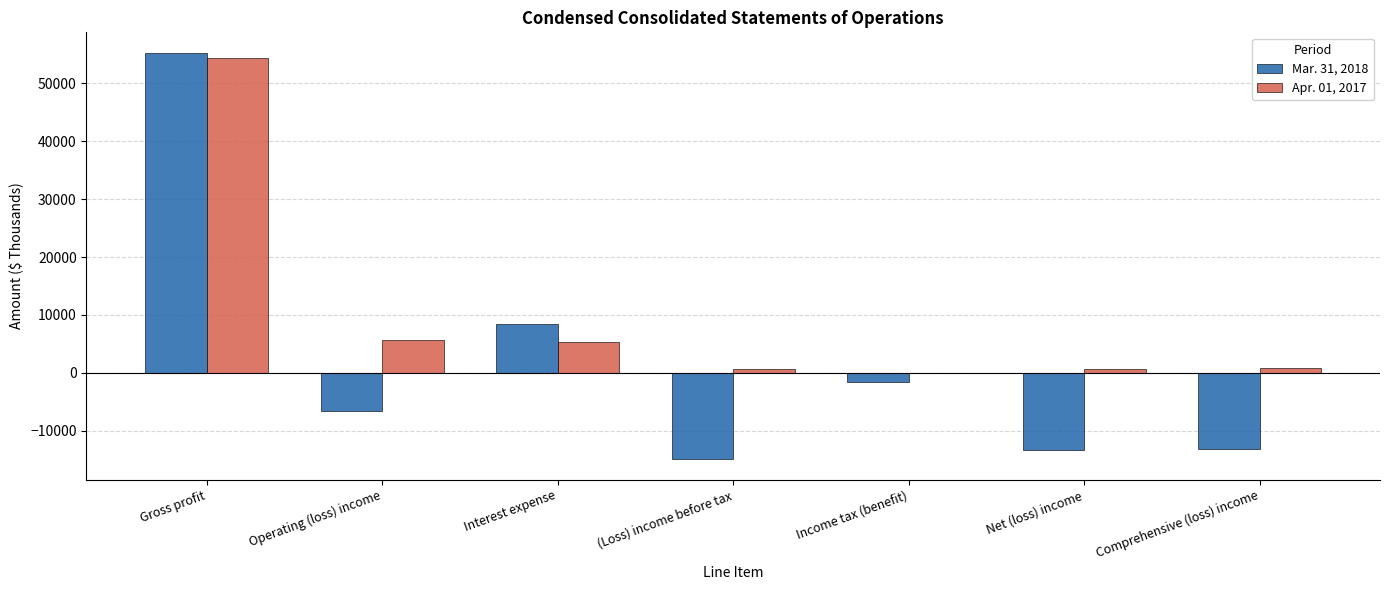

Count the number of data series in this chart.

2